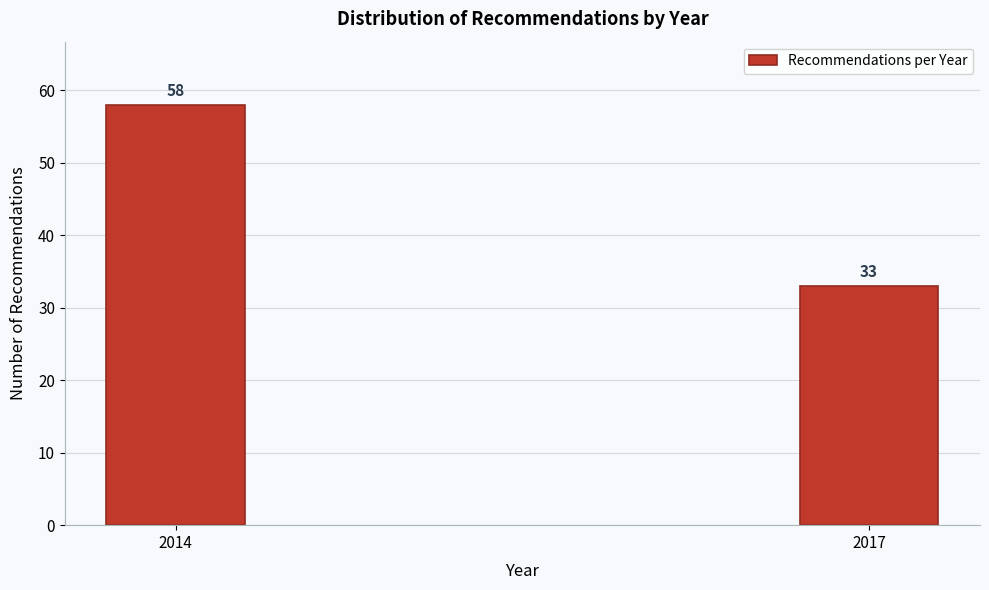

Reading left to right, list all the values displayed in this chart.

2014=58	2017=33